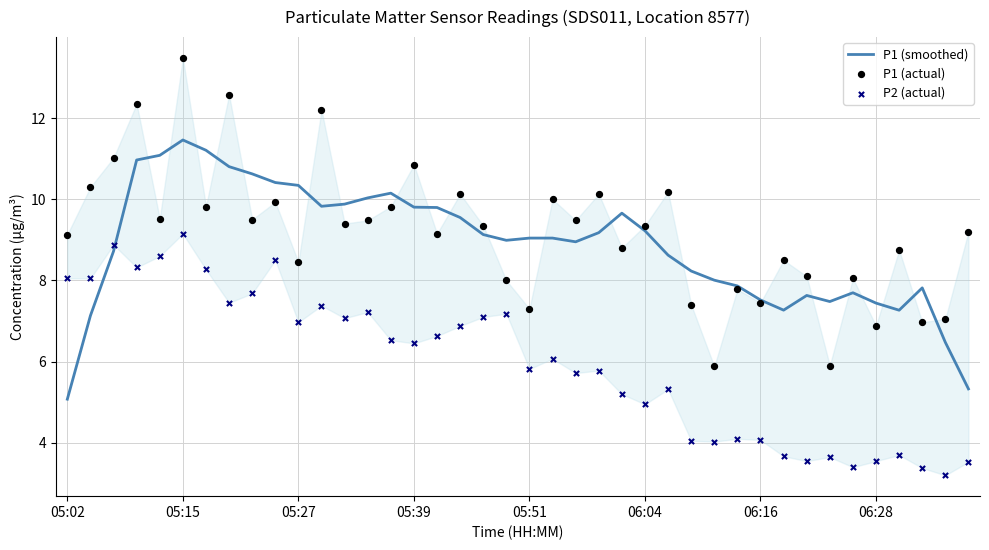

What are all the series names shown in the legend?

P1 (smoothed), P1 (actual), P2 (actual)